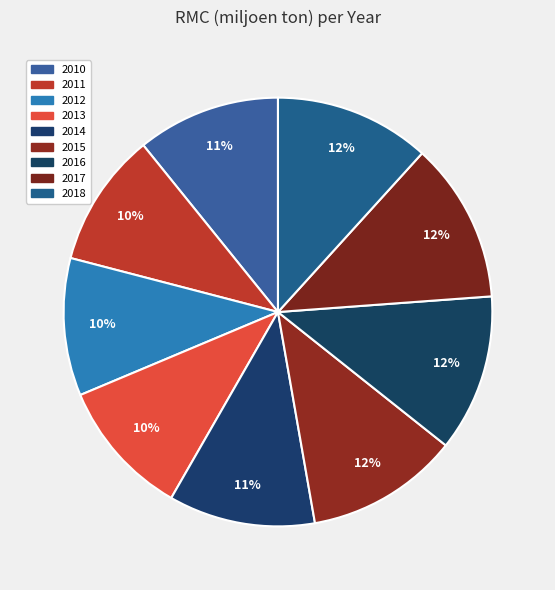

How many slices are in this pie chart?

9